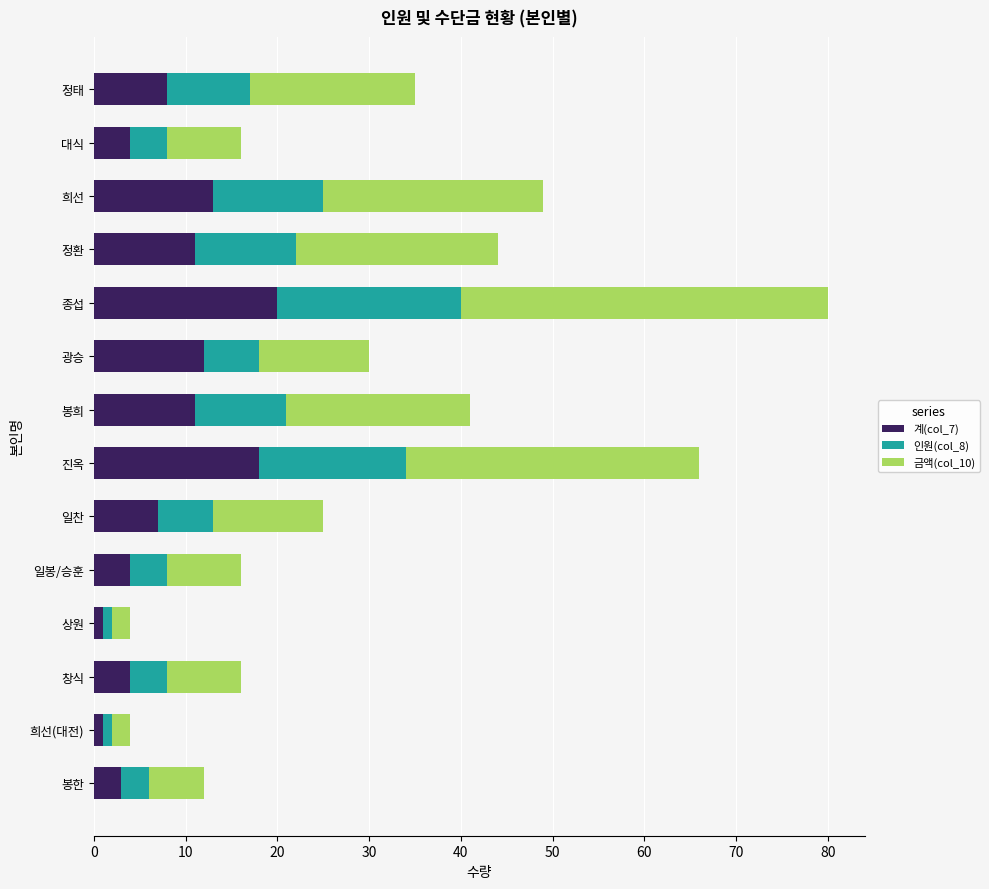

How many series are shown in this chart?

3